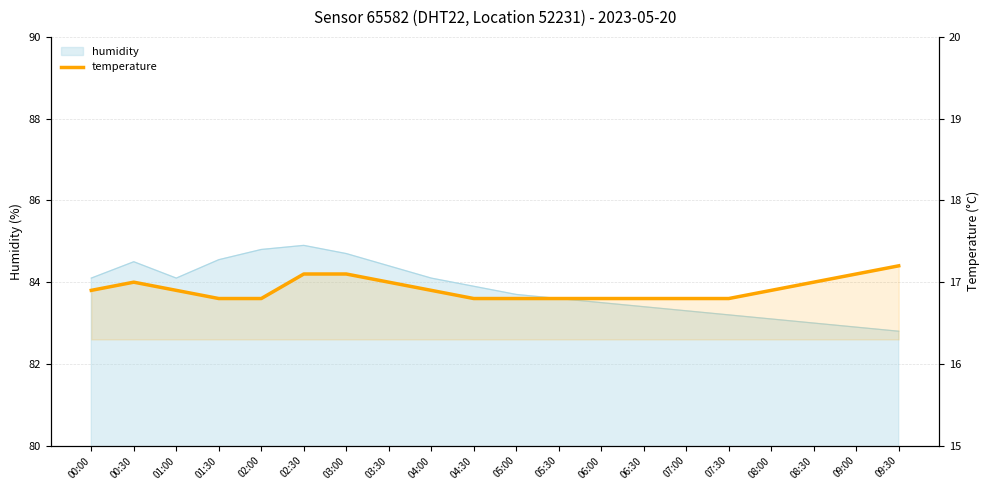

What is the smallest value displayed?

16.8